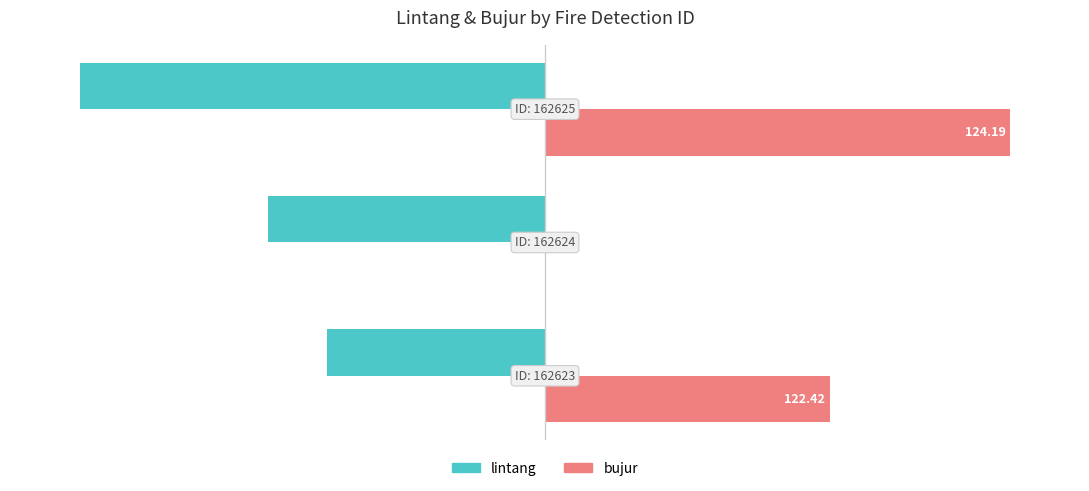

What are all the series names shown in the legend?

lintang, bujur